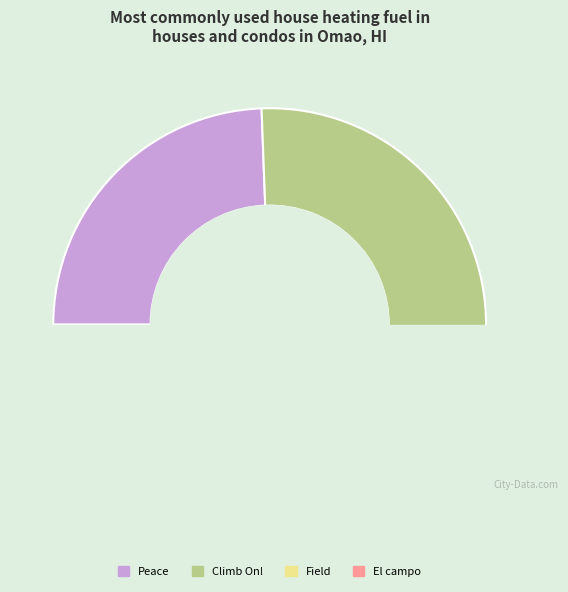

Is El campo the majority of the pie?

No